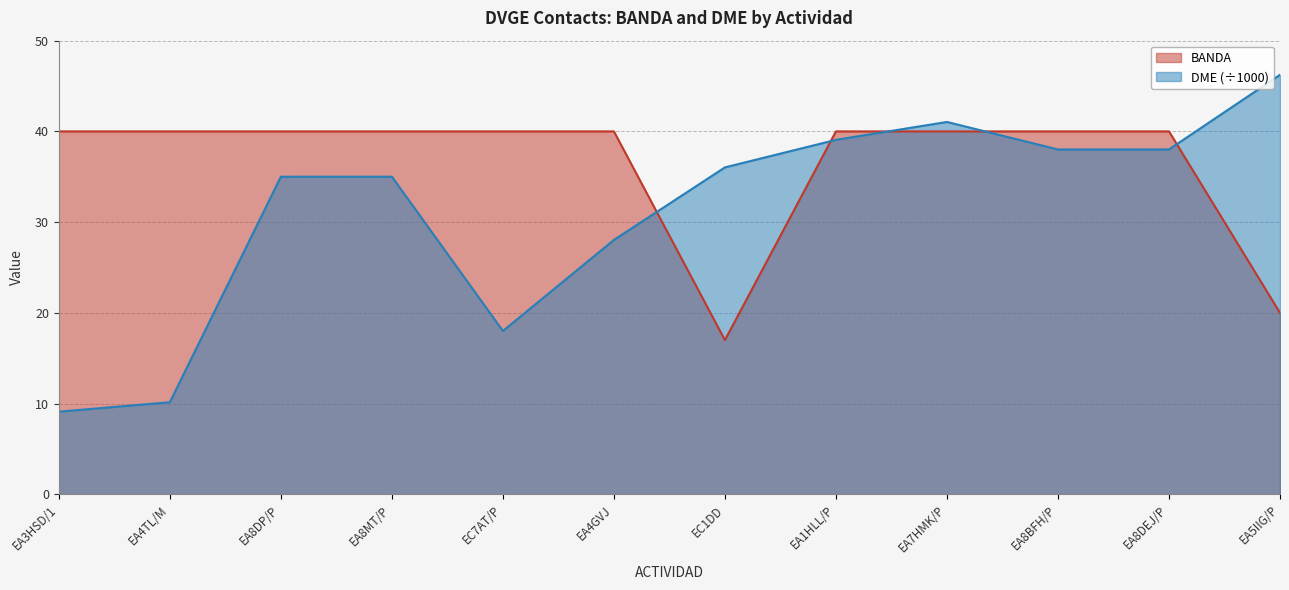

The BANDA series shows 17.0 at EC1DD. True or false?

True